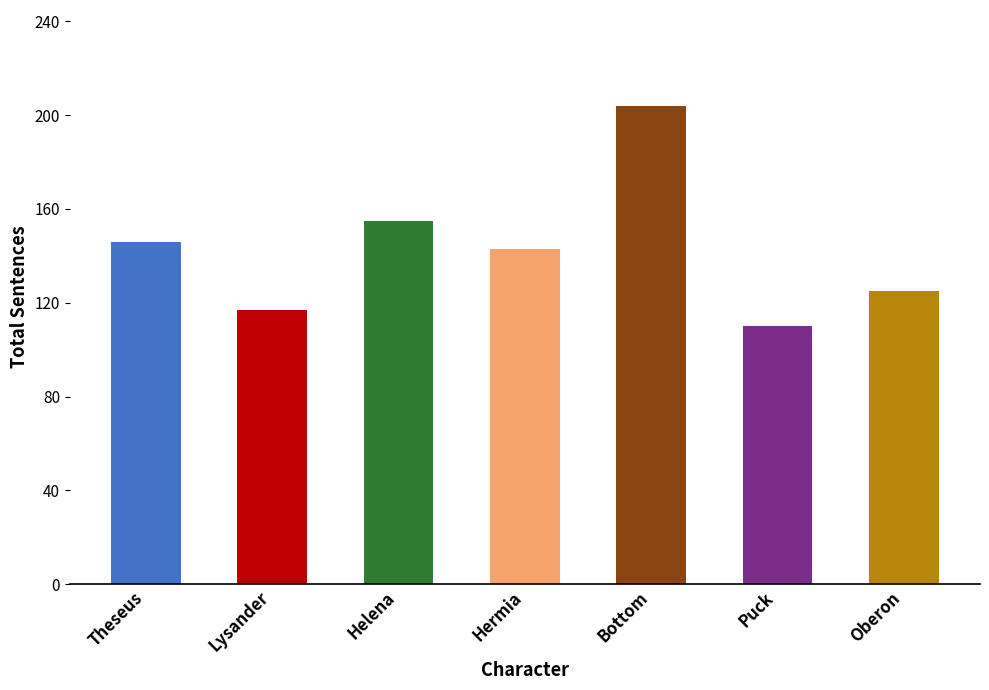

What is the label of the 2nd bar from the left?

Lysander